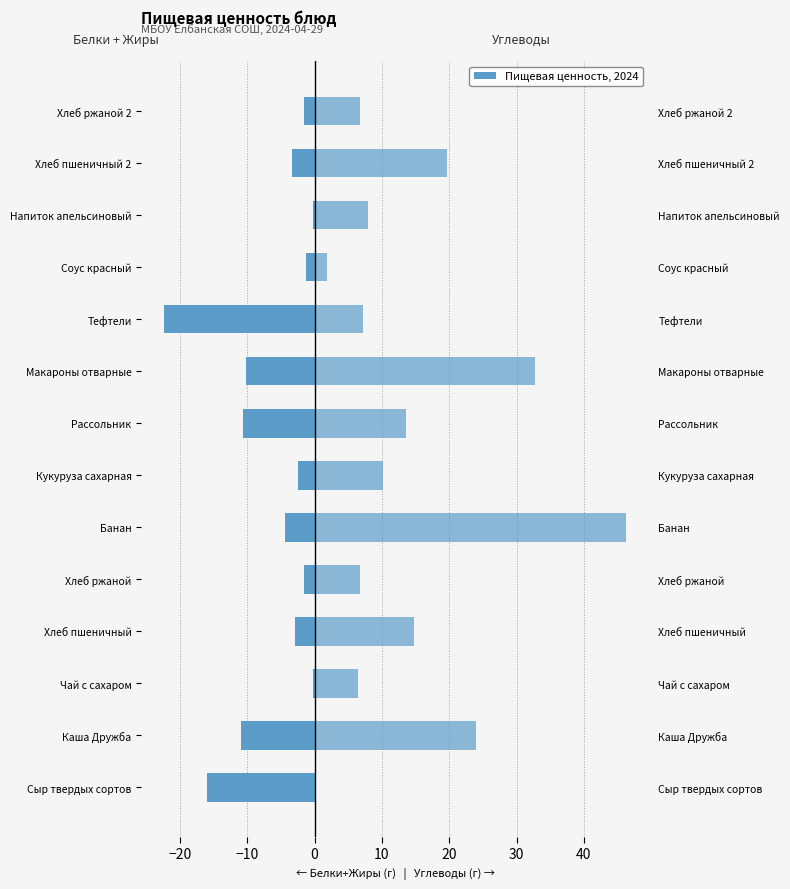

What is the value of the Белки + Жиры bar at the 2nd from the left?

-10.9